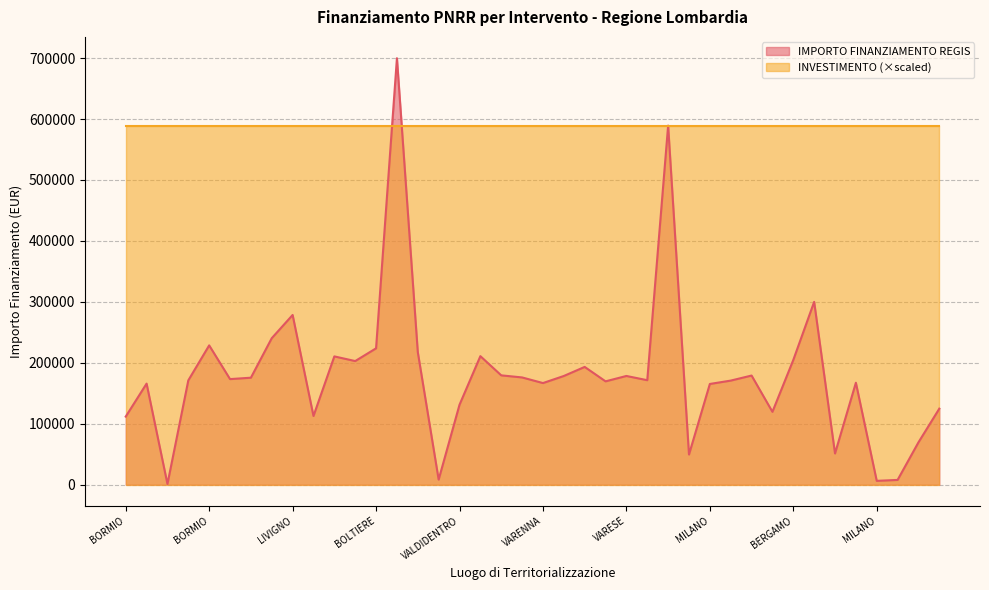

Which has a higher value, DARFO BOARIO TERME or SIRMIONE?

SIRMIONE